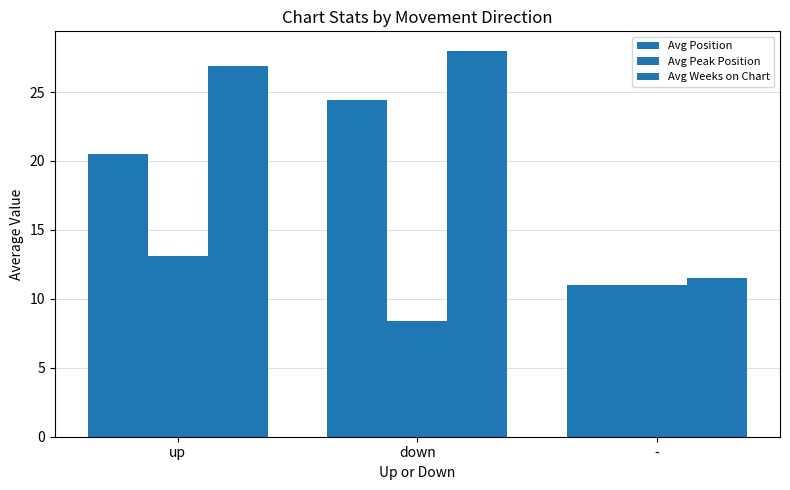

The value of Avg Position at - is 11.0. True or false?

True